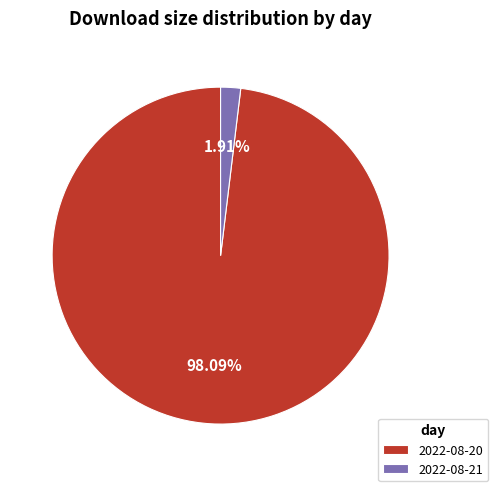

Which has a higher value, 2022-08-20 or 2022-08-21?

2022-08-20